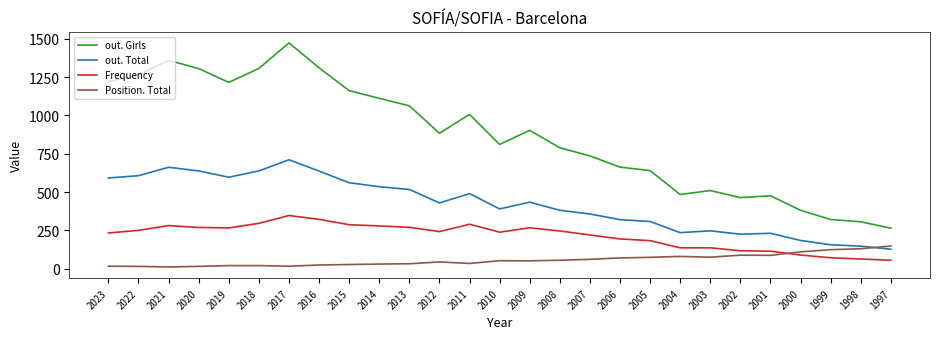

Which series ends up on top after the final intersection of Position. Total and out. Total?

Position. Total